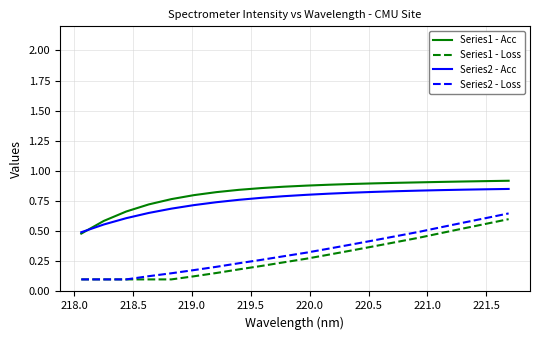

True or false: Series1 - Loss and Series2 - Acc cross at least once.

False